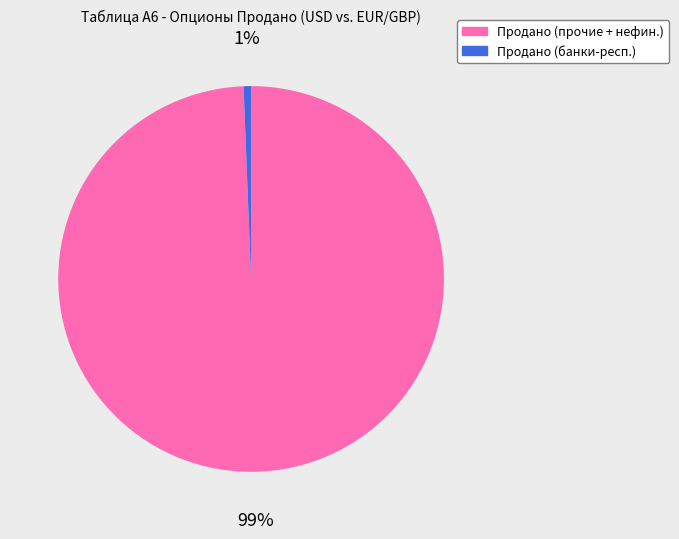

Is the sum of Продано (прочие + нефин.) and Продано (банки-респ.) greater than half?

Yes